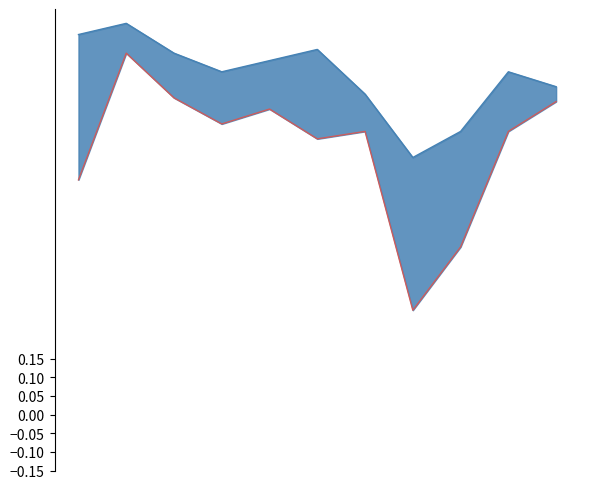

What is the maximum value for Transportation?

1.1